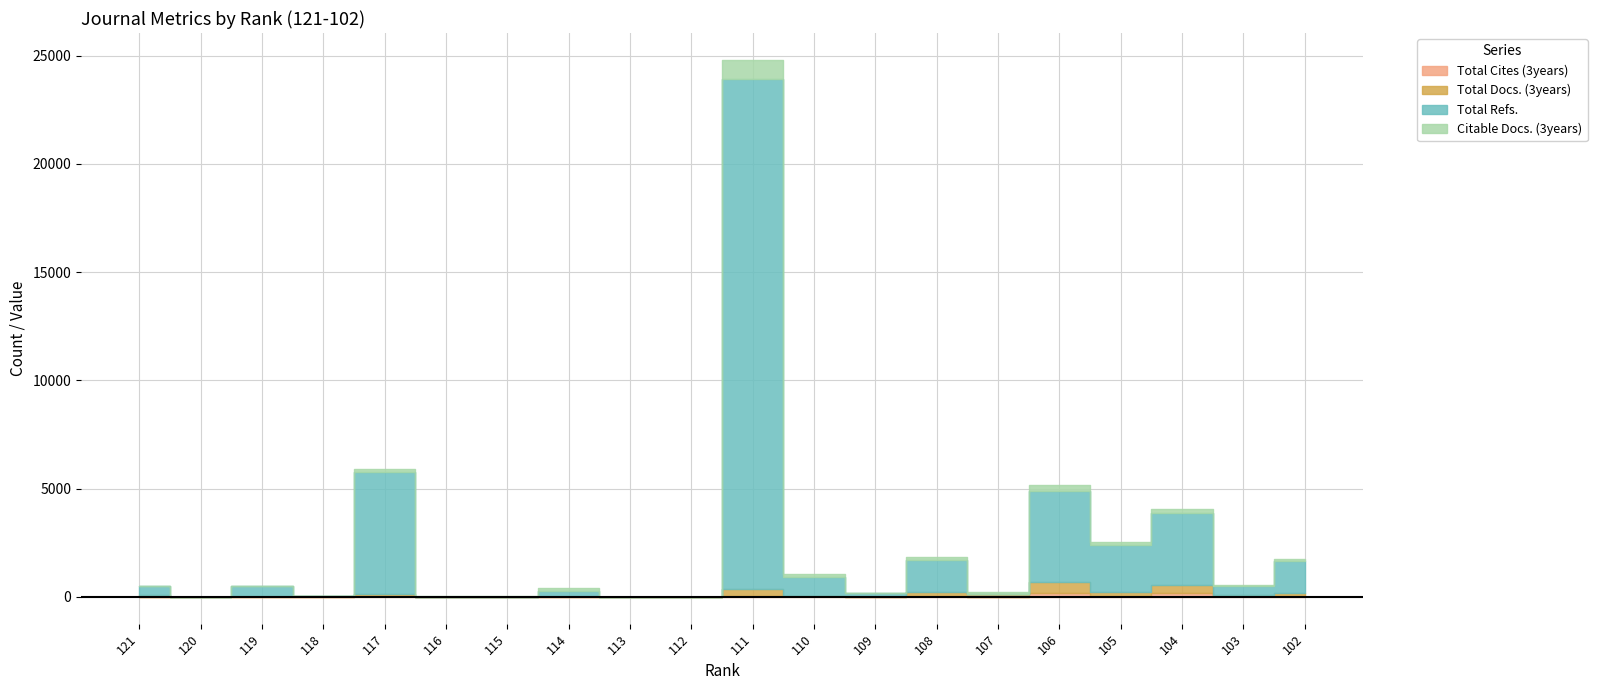

How many interior local valleys does the Total Docs. (3years) series have?

5